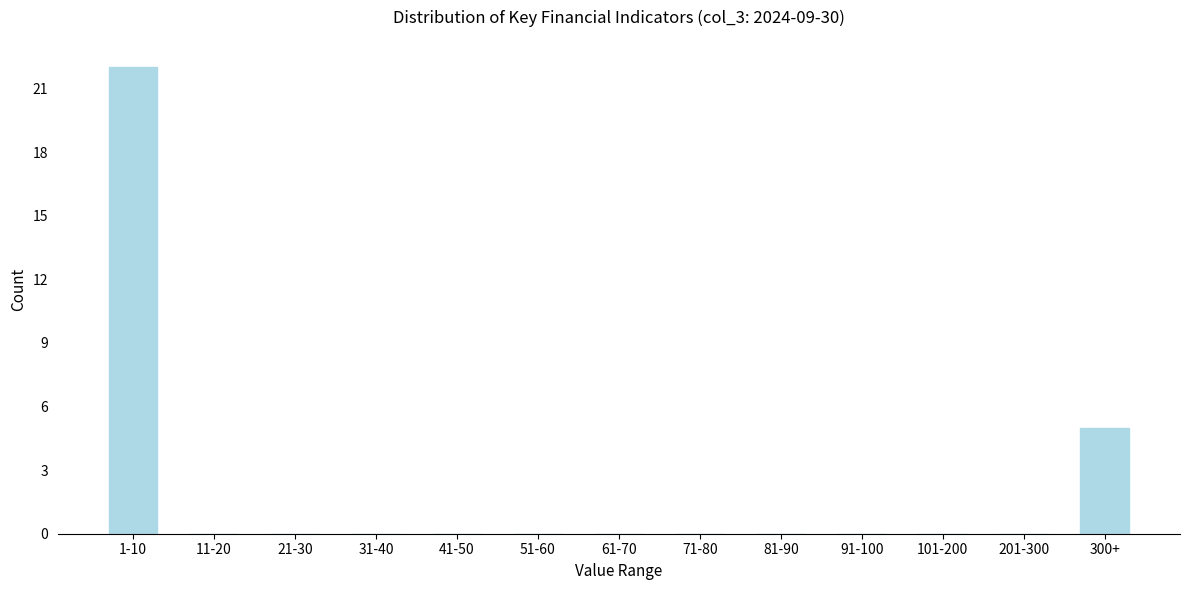

Reading left to right, transcribe all the data shown in this chart.

1-10=22	11-20=0	21-30=0	31-40=0	41-50=0	51-60=0	61-70=0	71-80=0	81-90=0	91-100=0	101-200=0	201-300=0	300+=5